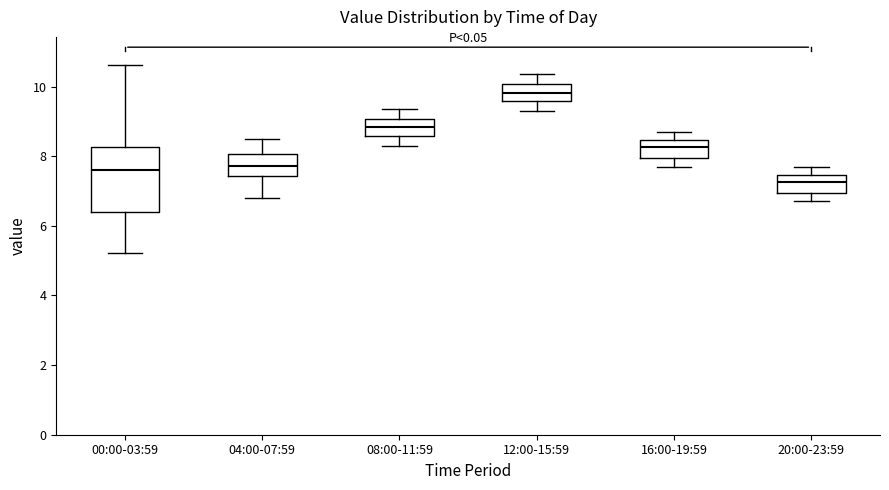

Where does the median line of the box for 00:00-03:59 sit on the y-axis? The values are not printed on the chart, so give them approximately, as read against the axis.

7.6